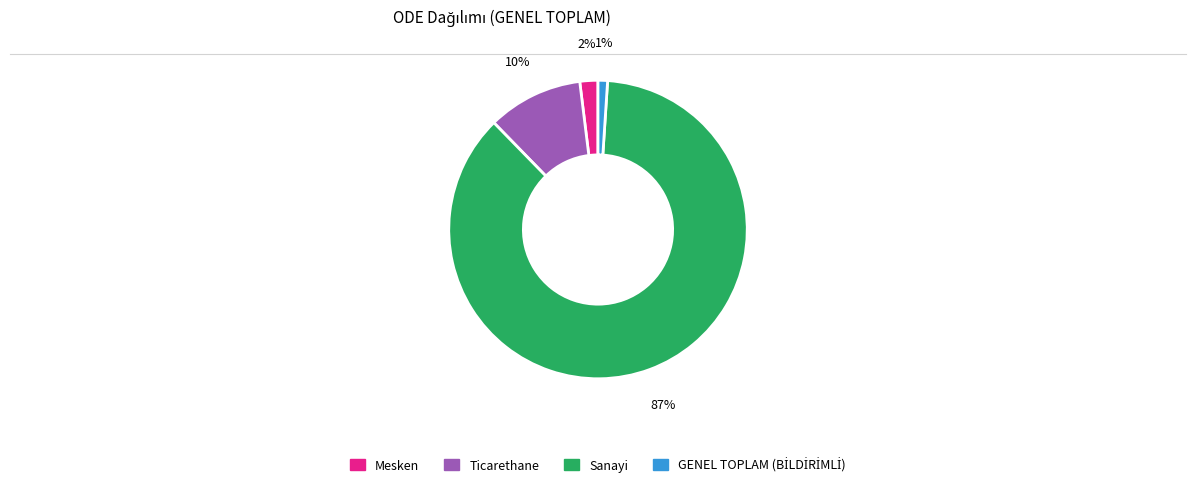

To the nearest percent, what is the difference between the largest and smallest slice percentages?

86%